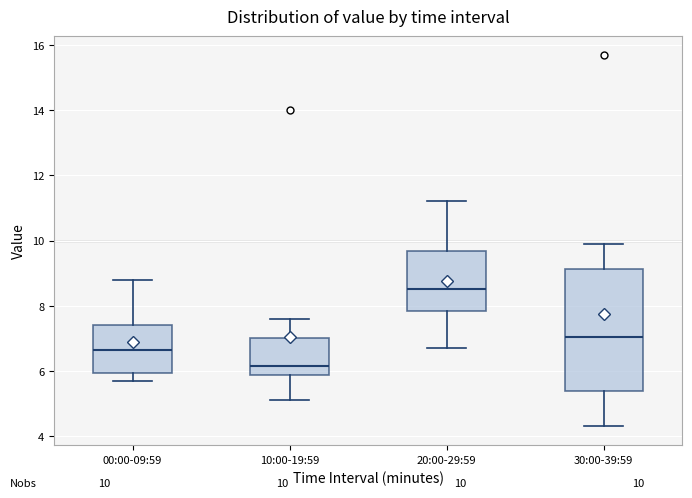

Comparing the boxes themselves (not the whiskers), which one is the tallest?

30:00-39:59